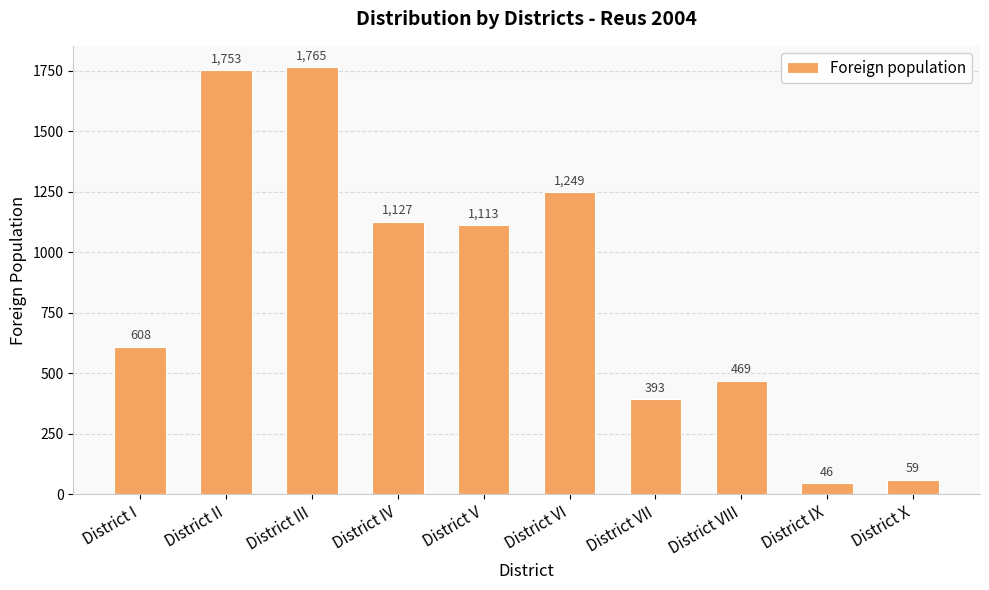

Approximately how many times larger is the value at District IV compared to District IX?

24.5